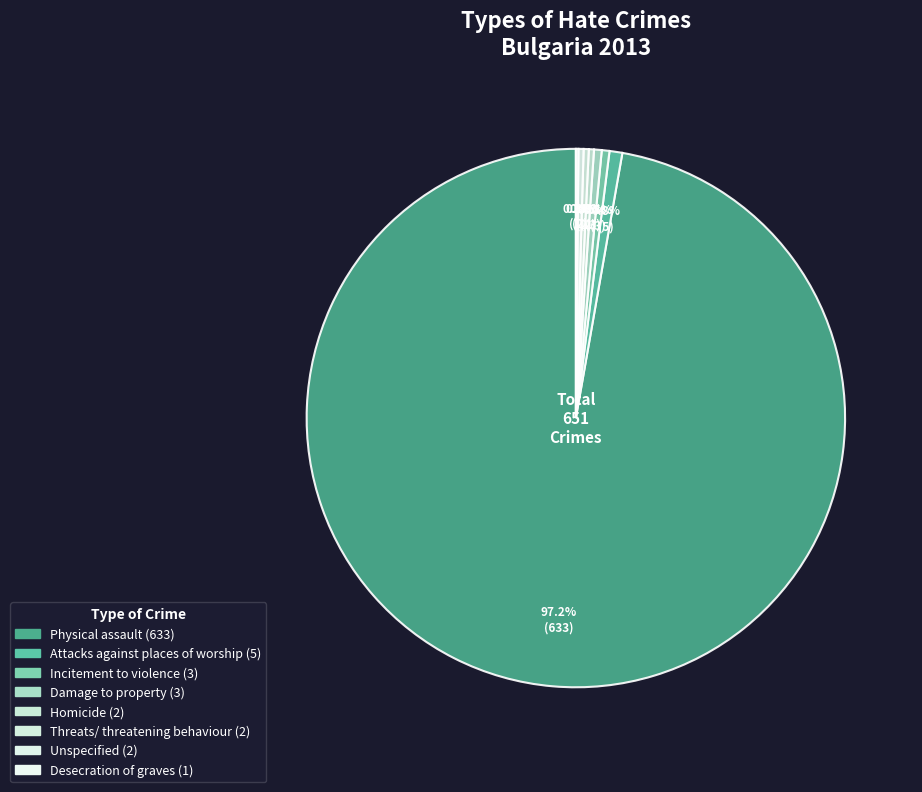

What is the smallest slice in the pie chart?

Desecration of graves